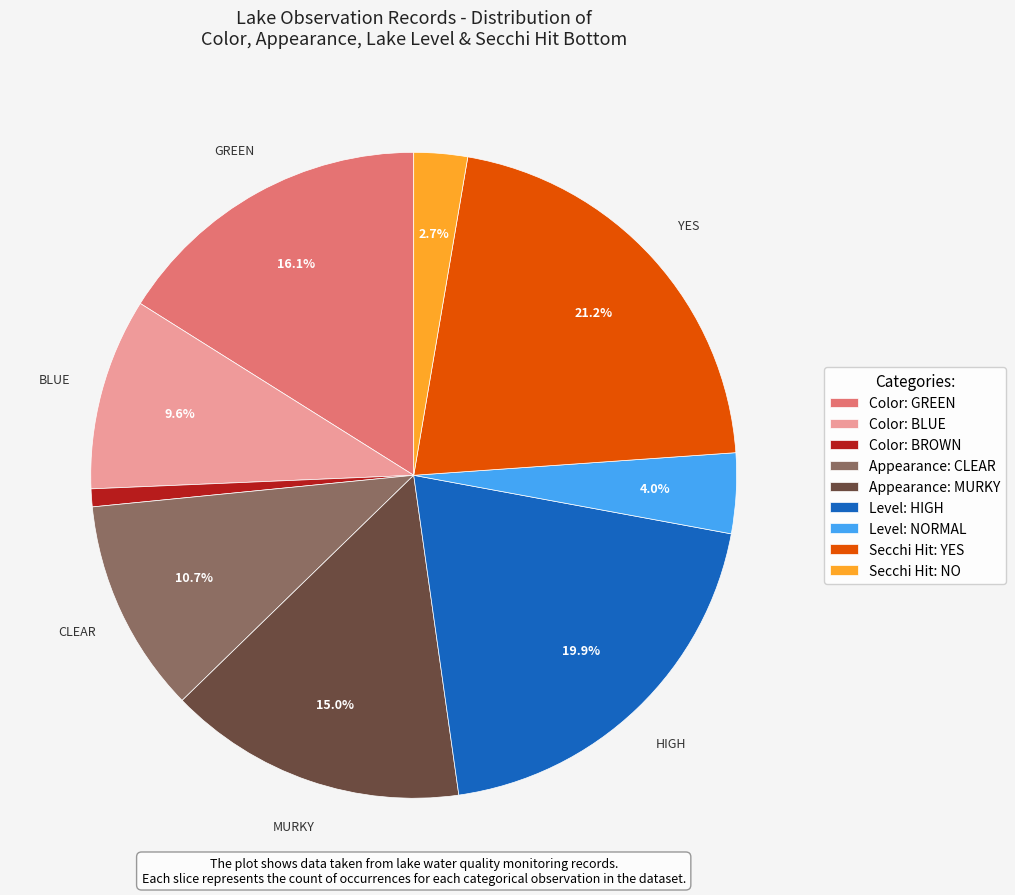

Does Level: HIGH represent more than half of the total?

No